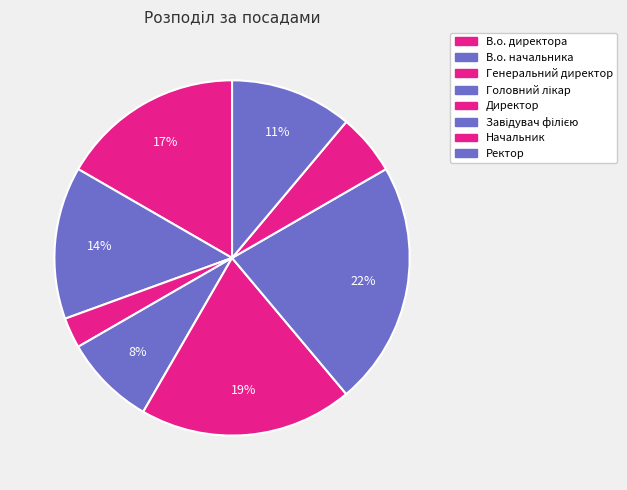

Is there any slice that represents more than half of the pie?

No